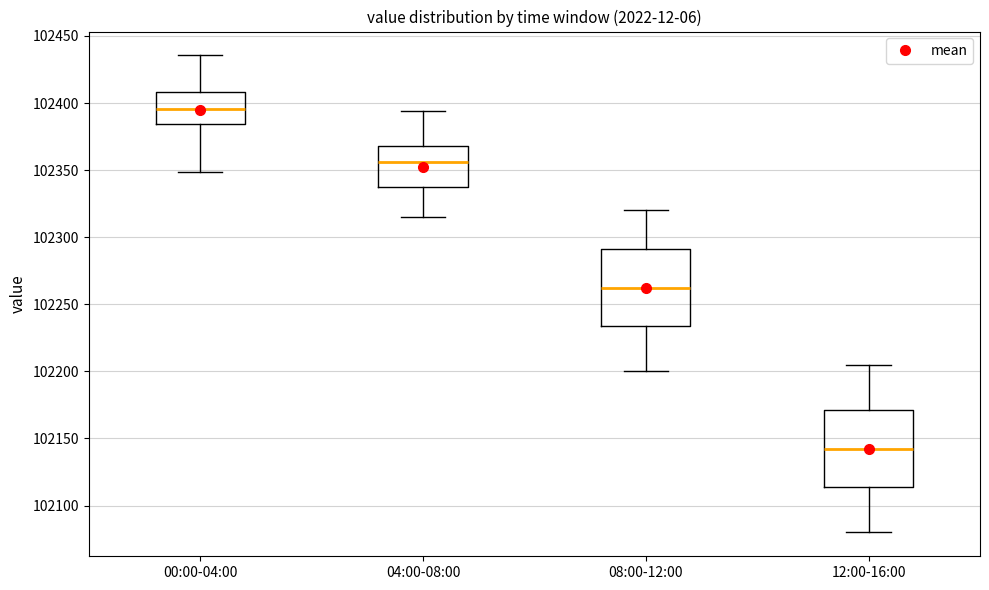

Reading left to right, read every box against the y-axis: the position of its median line, the range the box covers, and the ends of its whiskers. The values are not printed on the chart, so give them approximately, as read against the axis.

00:00-04:00: median 102395, box 102385 to 102410, whiskers 102350 to 102435
04:00-08:00: median 102355, box 102335 to 102370, whiskers 102315 to 102395
08:00-12:00: median 102265, box 102235 to 102290, whiskers 102200 to 102320
12:00-16:00: median 102145, box 102115 to 102170, whiskers 102080 to 102205